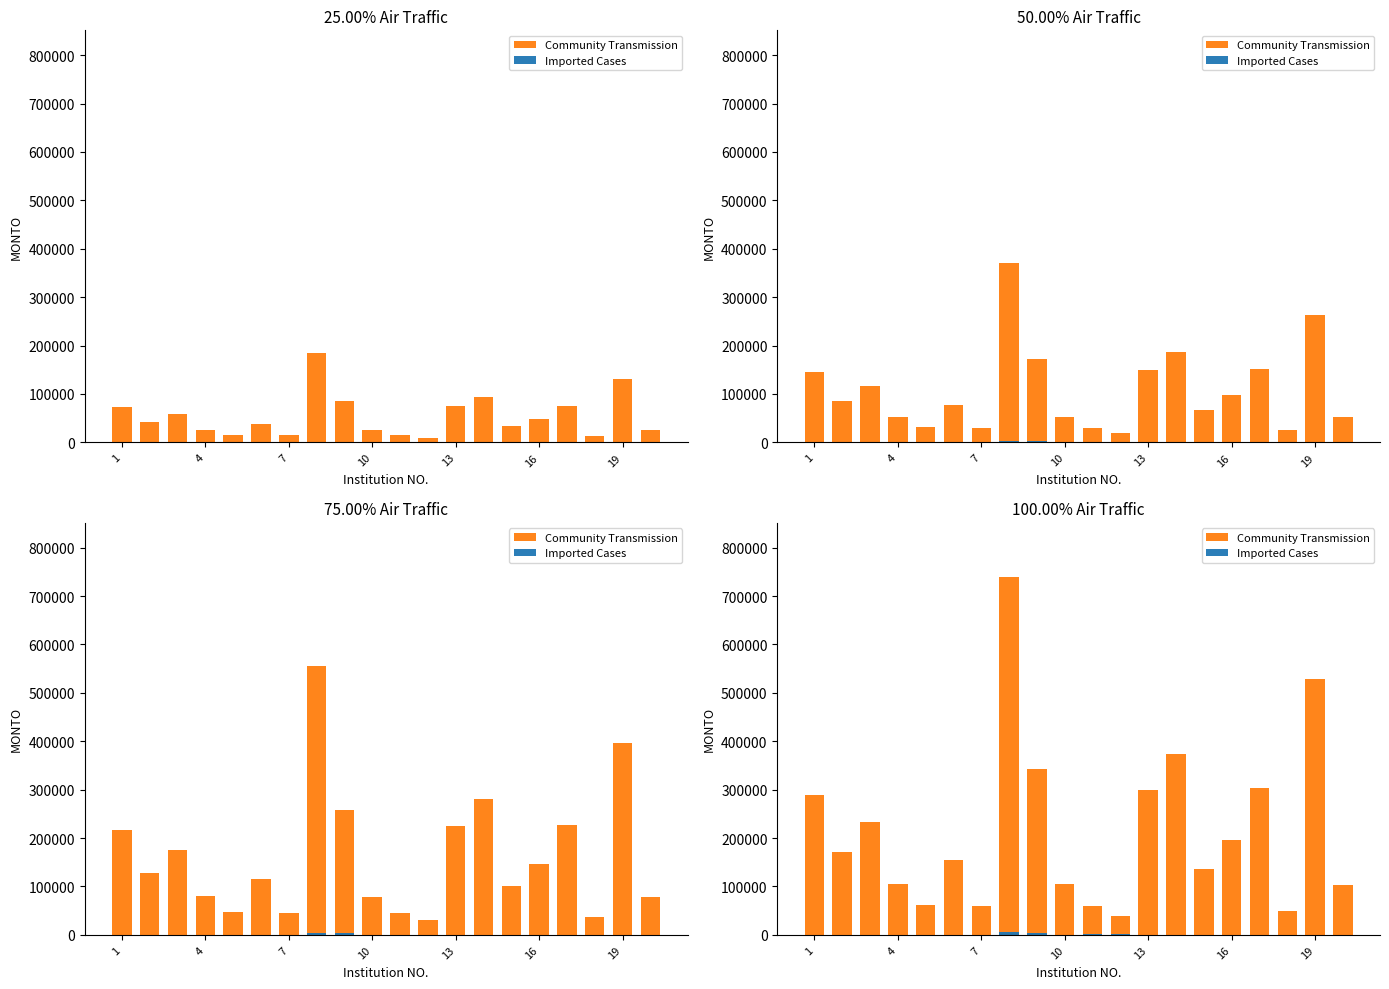

How many bars are there in each group?

2